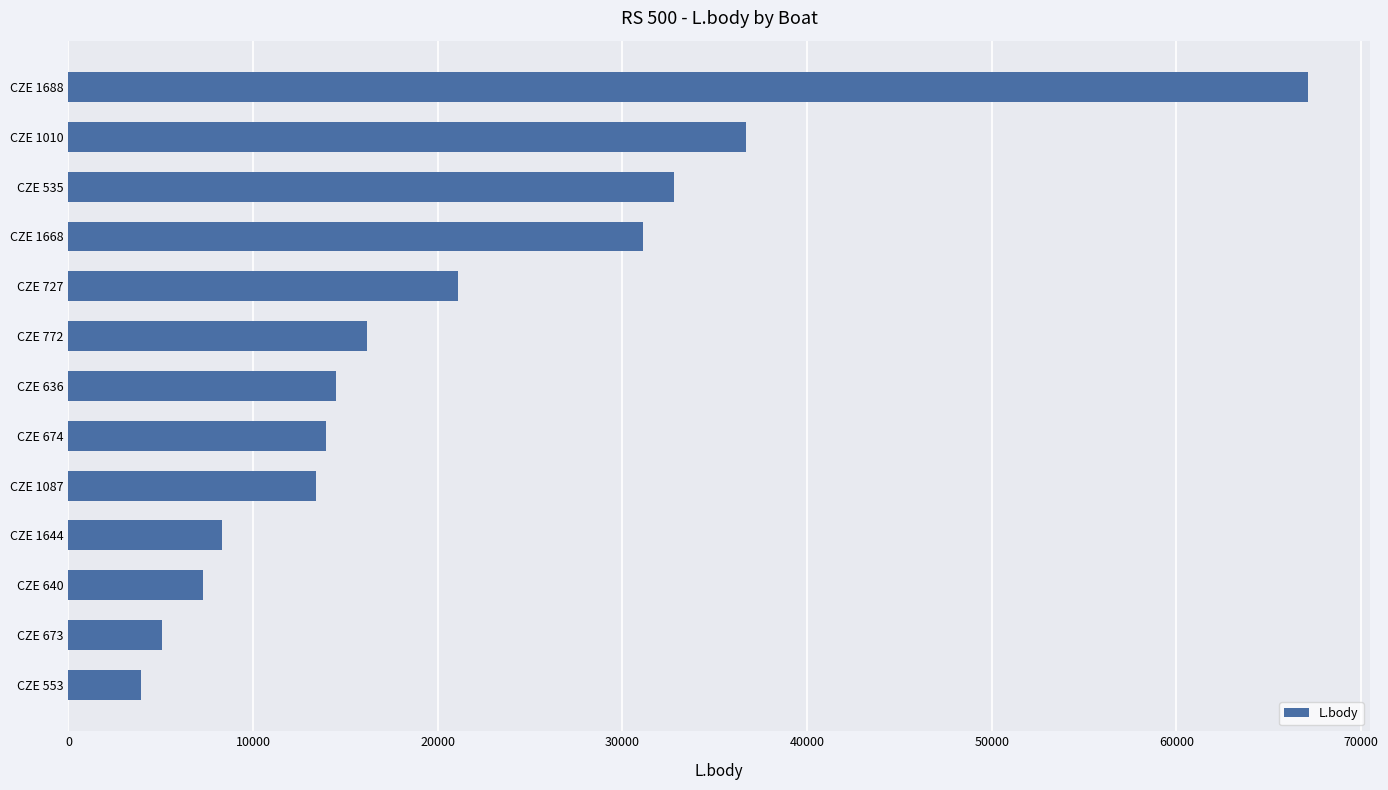

What is the sum of the values at CZE 640 and CZE 553?

11168